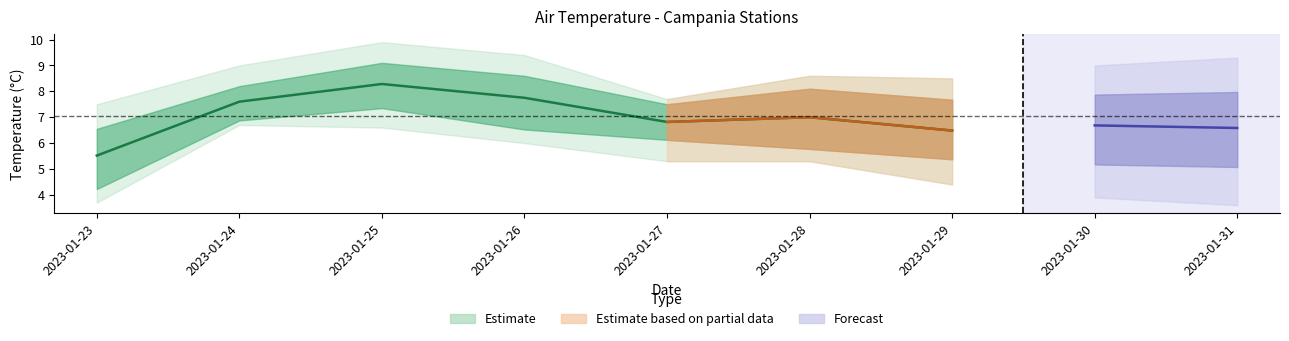

At which category does the chart reach its minimum across all series?

2023-01-23